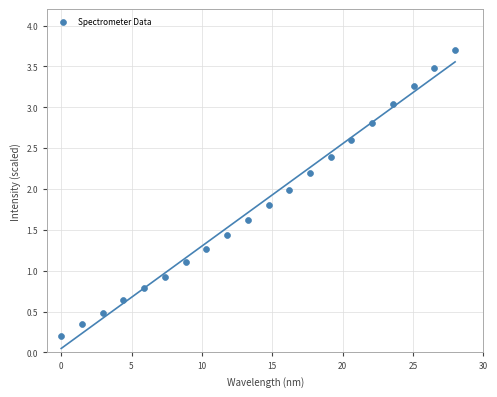

What is the range of X values (max minus min)?

28.0